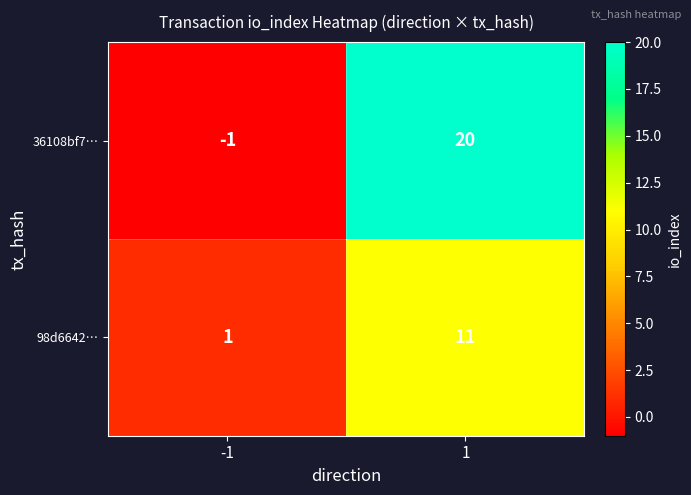

Count the number of categories in the chart.

2